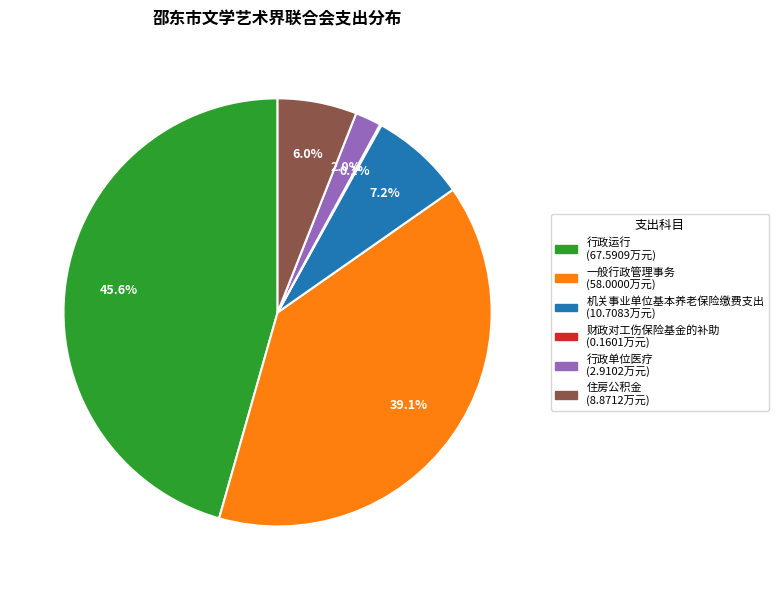

The 一般行政管理事务 slice represents 39% of the pie. True or false?

True